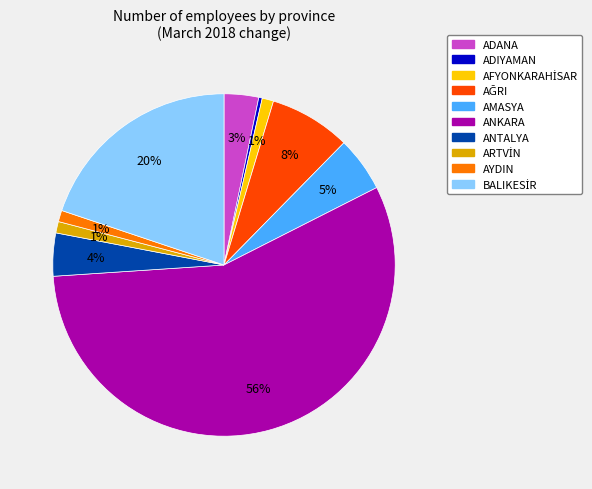

Which has a higher value, AMASYA or ADANA?

AMASYA